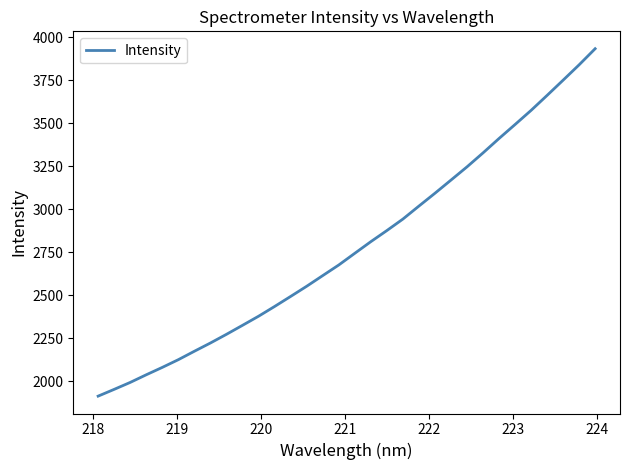

What is the greatest value displayed?

3933.9